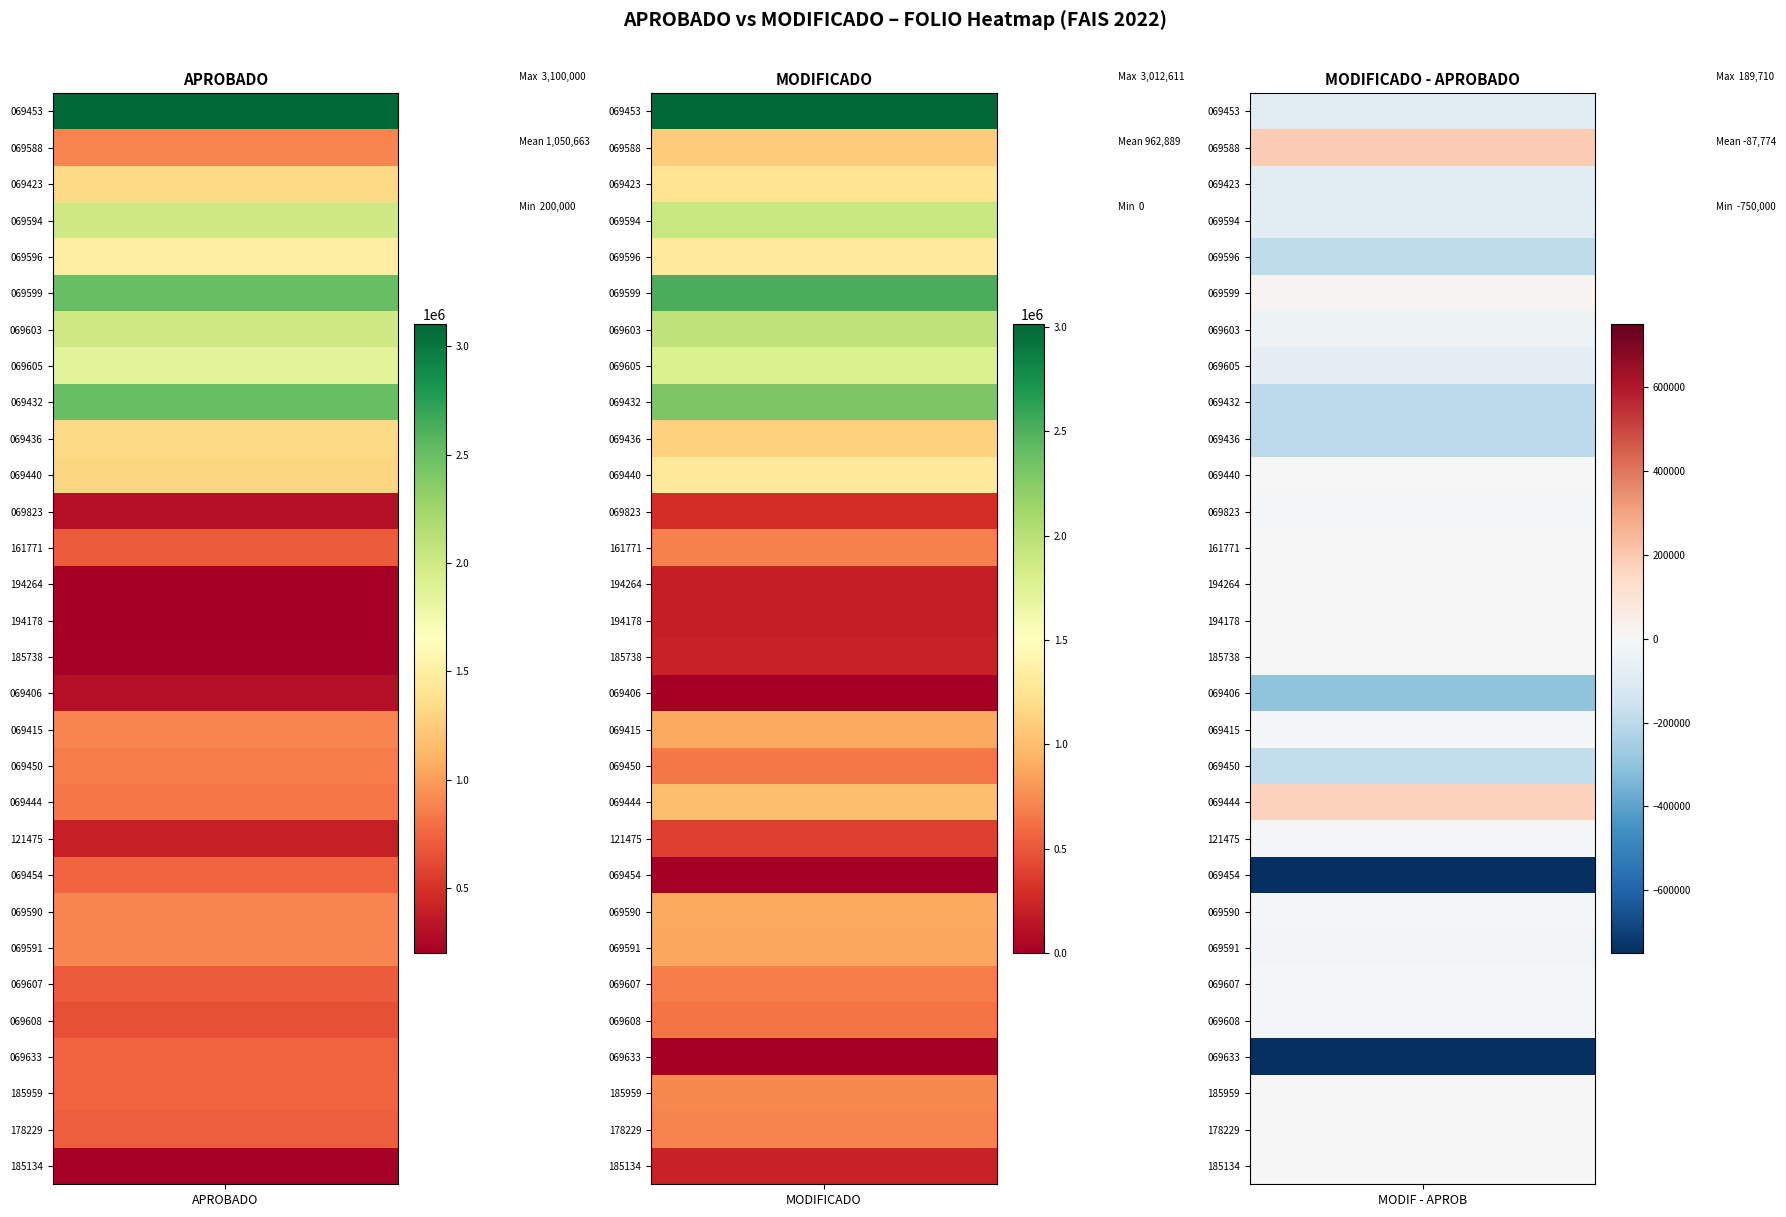

Reading left to right, list all the values displayed in this chart.

QUE220202069453: aprobado=3100000.0	modificado=3012611.3
QUE220202069588: aprobado=900000.0	modificado=1089709.5
QUE220202069423: aprobado=1325000.0	modificado=1248648.1
QUE220202069594: aprobado=2000000.0	modificado=1916657.9
QUE220202069596: aprobado=1500000.0	modificado=1309078.8
QUE220202069599: aprobado=2500000.0	modificado=2519369.6
QUE220202069603: aprobado=2000000.0	modificado=1963142.7
QUE220202069605: aprobado=1856678.0	modificado=1786291.2
QUE220202069432: aprobado=2500000.0	modificado=2305294.2
QUE220202069436: aprobado=1325000.0	modificado=1123809.4
QUE220202069440: aprobado=1300000.0	modificado=1294644.0
QUE220202069823: aprobado=300000.0	modificado=291421.8
QUE220402161771: aprobado=700000.0	modificado=700000.0
QUE220402194264: aprobado=200000.0	modificado=200000.0
QUE220402194178: aprobado=200000.0	modificado=200000.0
QUE220402185738: aprobado=220000.0	modificado=220000.0
QUE220202069406: aprobado=300000.0	modificado=0.0
QUE220202069415: aprobado=900000.0	modificado=887518.5
QUE220202069450: aprobado=850000.0	modificado=666788.7
QUE220202069444: aprobado=830000.0	modificado=1005199.3
QUE220302121475: aprobado=400000.0	modificado=387894.8
QUE220202069454: aprobado=750000.0	modificado=0.0
QUE220202069590: aprobado=900000.0	modificado=889881.5
QUE220202069591: aprobado=900000.0	modificado=880926.2
QUE220202069607: aprobado=700000.0	modificado=686204.2
QUE220202069608: aprobado=650000.0	modificado=638367.7
QUE220202069633: aprobado=750000.0	modificado=0.0
QUE220402185959: aprobado=735018.5	modificado=735018.5
QUE220402178229: aprobado=712411.8	modificado=712411.8
QUE220402185134: aprobado=215788.2	modificado=215788.2